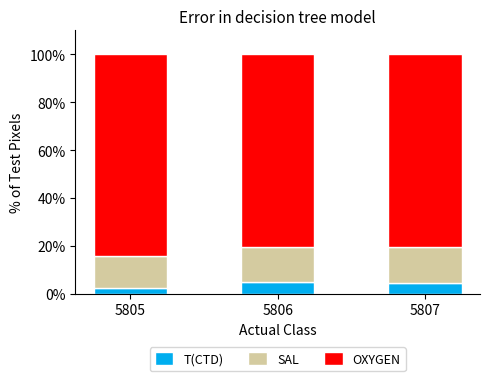

What is the value of the T(CTD) bar at the 3rd from the left?

4.6